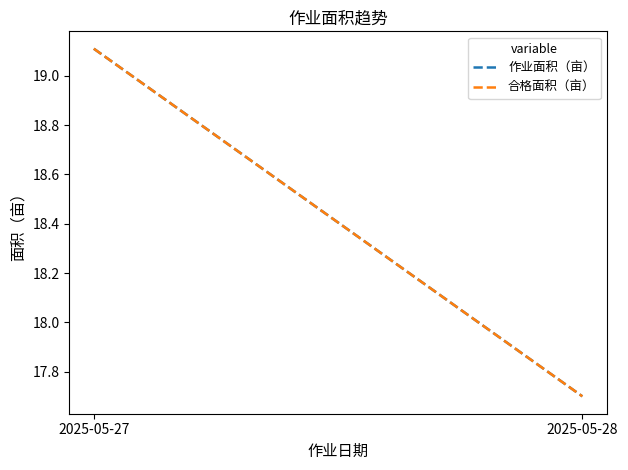

How many lines are shown in the chart?

2